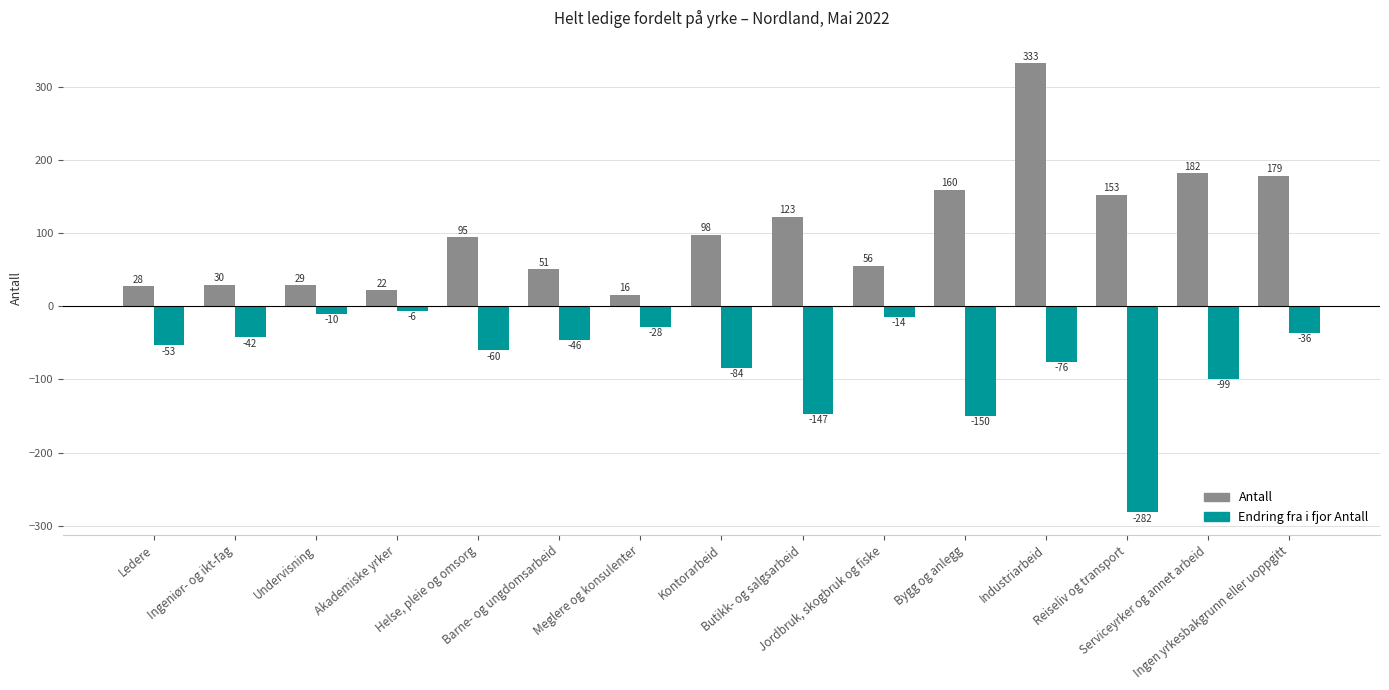

The Antall series shows 19 at Barne- og ungdomsarbeid. True or false?

False